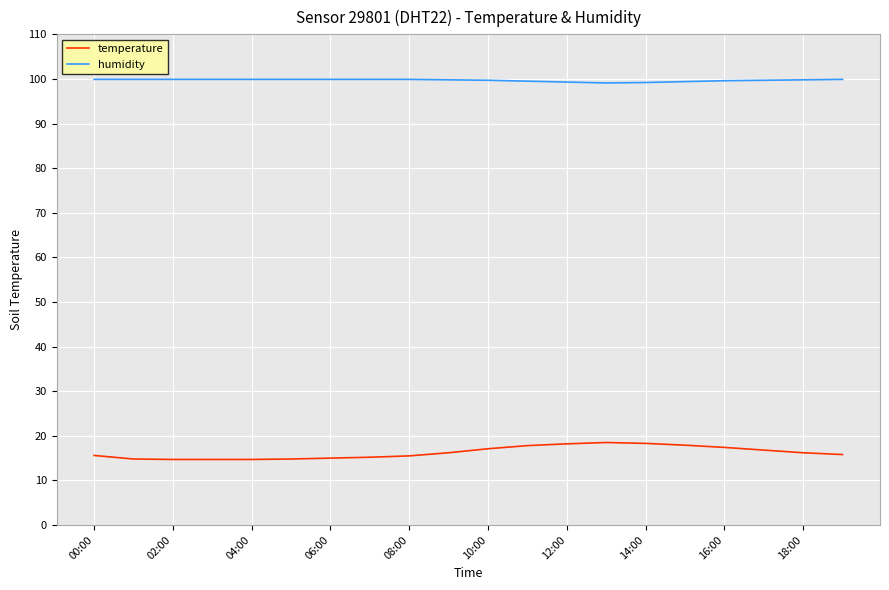

Which series has the largest total across all categories?

humidity